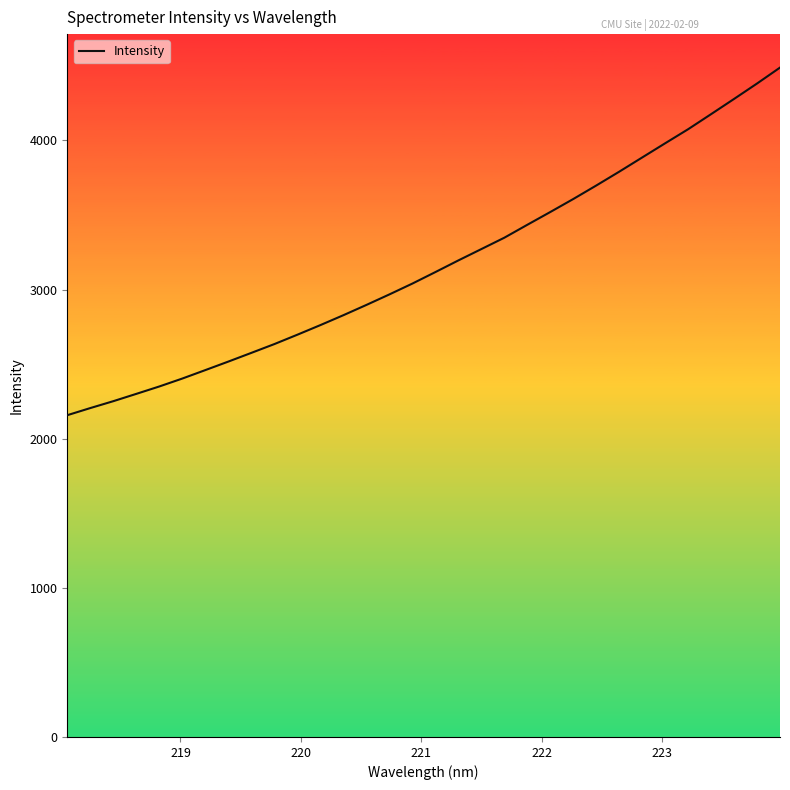

What is the maximum value shown in the chart?

4489.0